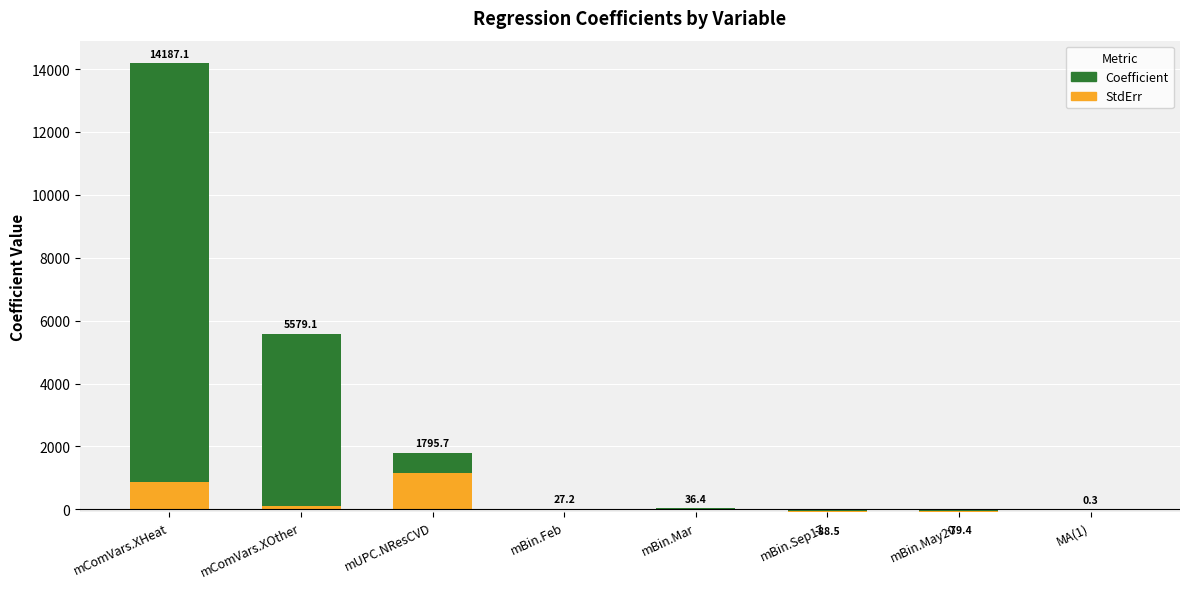

Reading left to right, extract all data points from this chart.

14187.1	5579.1	1795.7	27.2	36.4	-88.5	-79.4	0.3